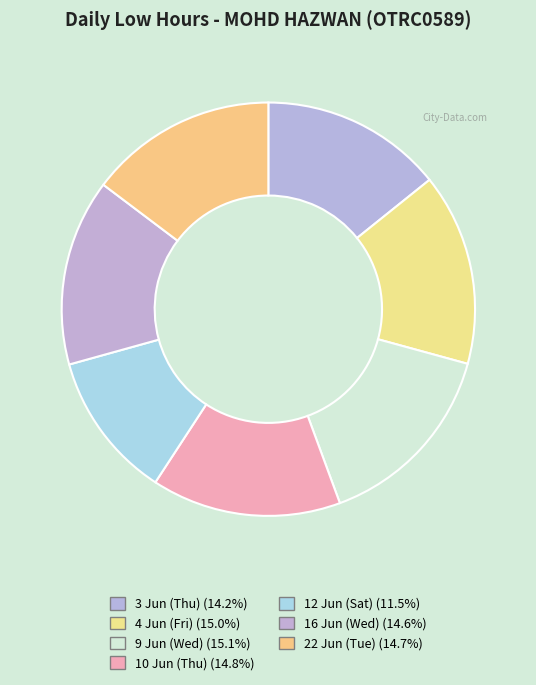

To the nearest percent, what is the average slice percentage?

14%